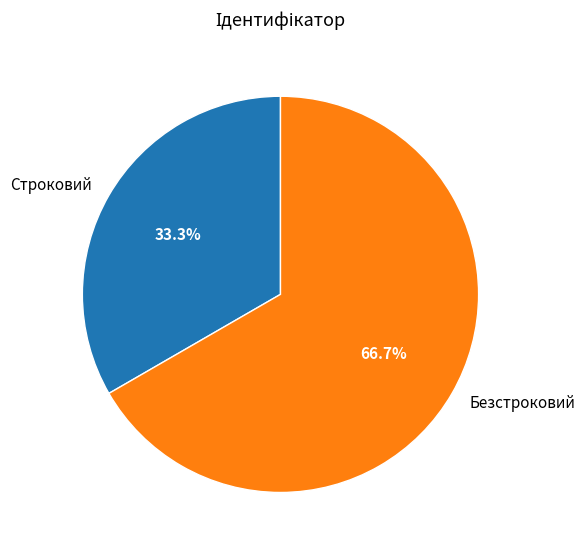

Which slice is the smallest?

Строковий